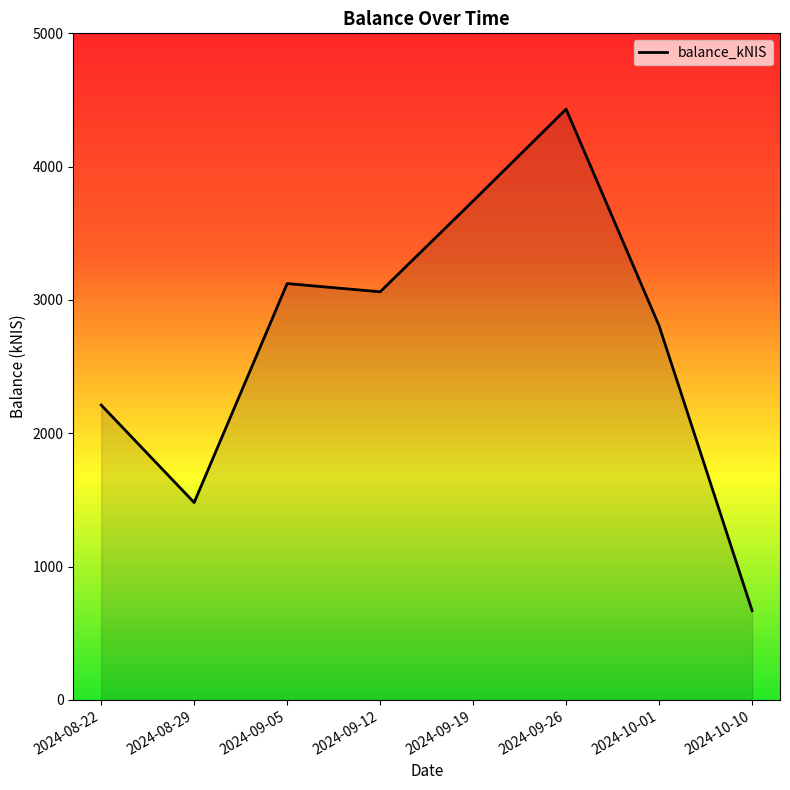

List the labels in order of value, largest first.

2024-09-26, 2024-09-19, 2024-09-05, 2024-09-12, 2024-10-01, 2024-08-22, 2024-08-29, 2024-10-10